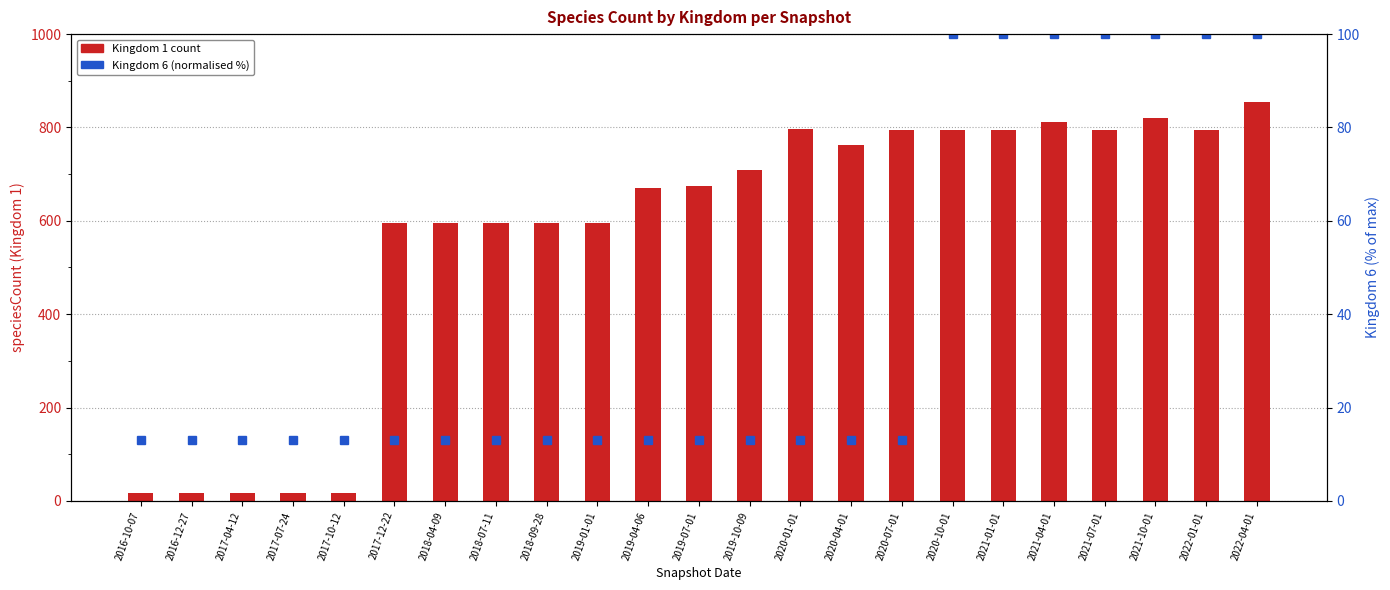

At which label is Kingdom 1 closest to 435?

2017-12-22